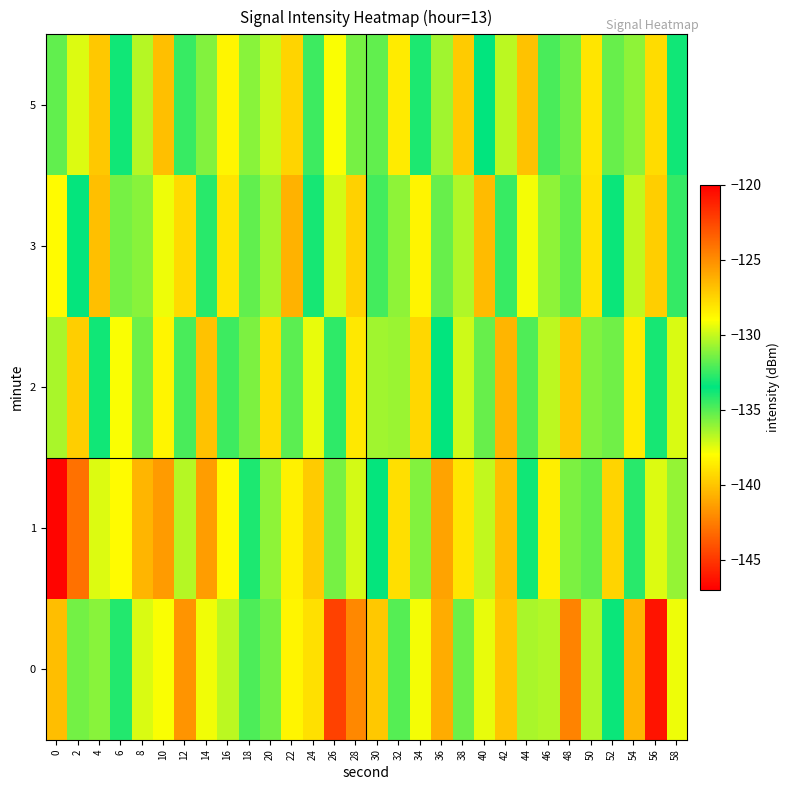

How many categories are shown in the chart?

30